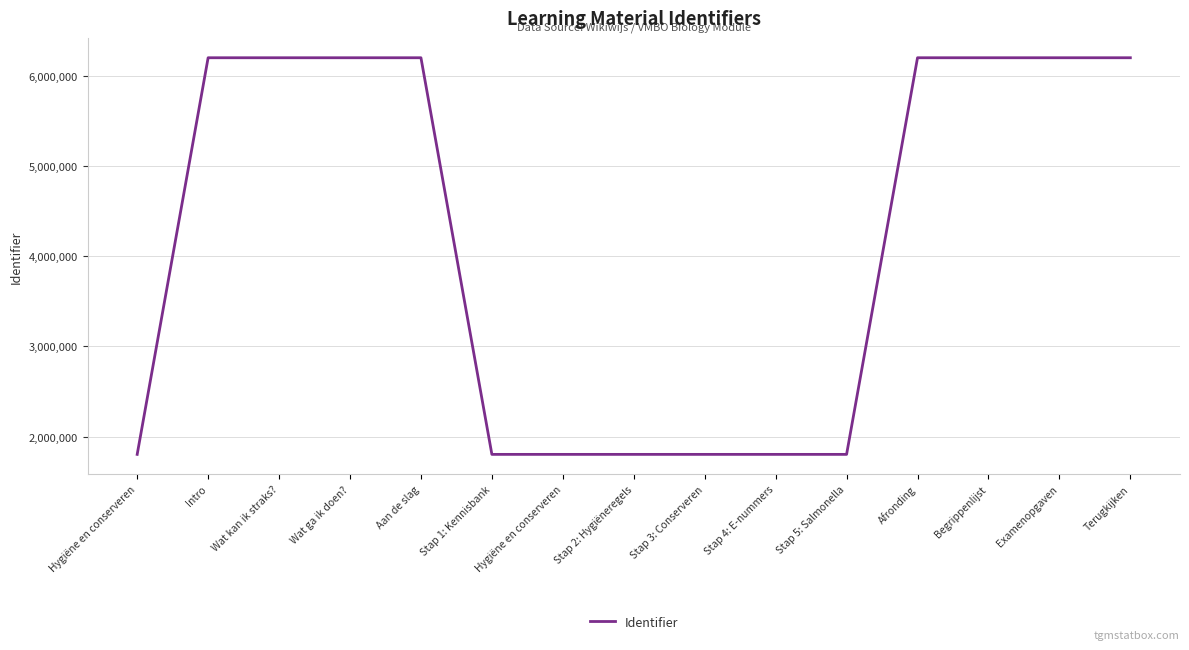

The chart shows a value of 2109100 at Examenopgaven. True or false?

False